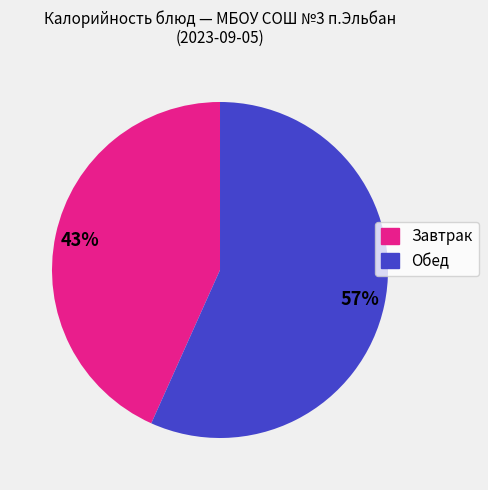

How many segments does this pie chart have?

2